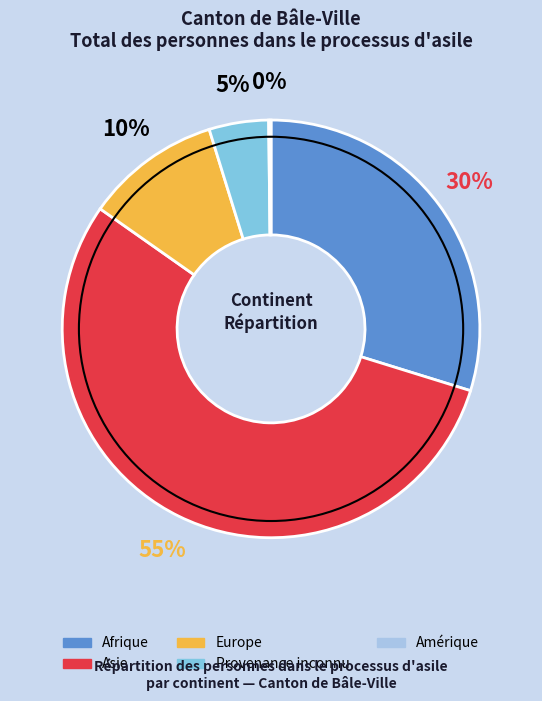

Is there a majority slice in this chart?

Yes